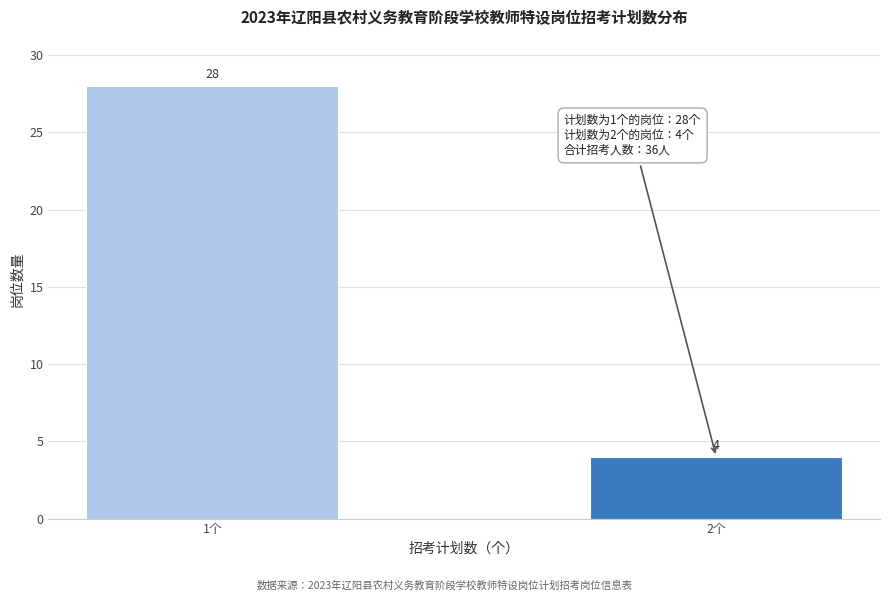

Reading left to right, extract all data points from this chart.

28	4